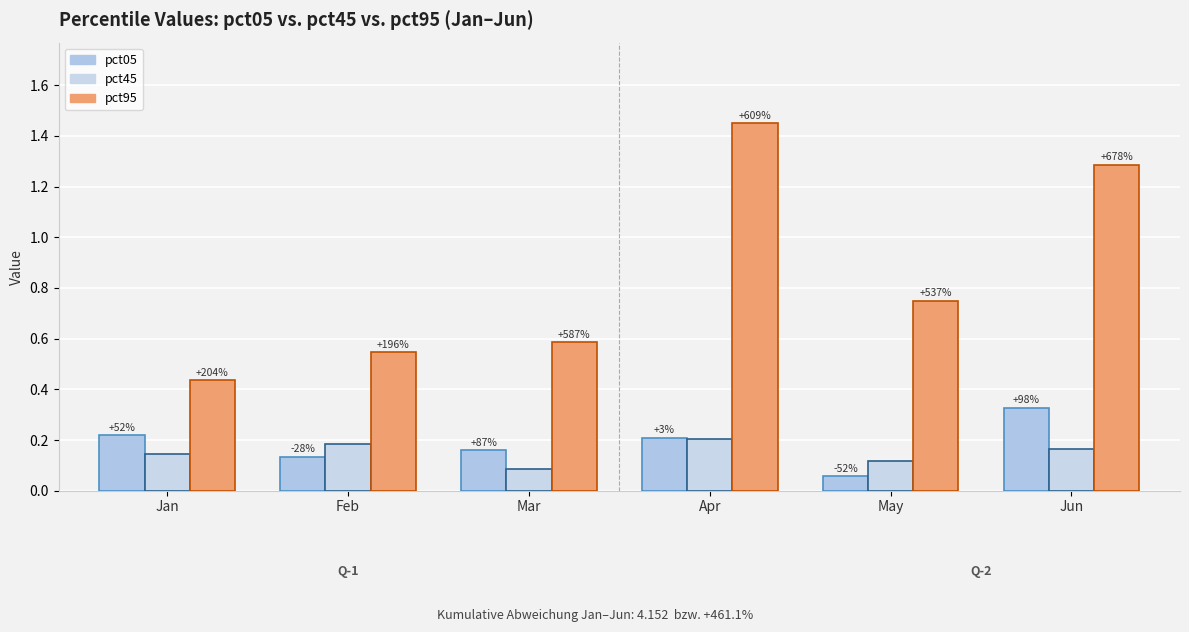

True or false: pct95 has a value of 0.5 at Feb.

True